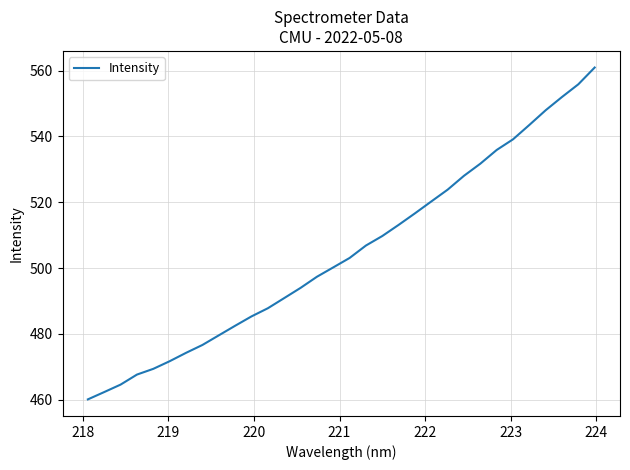

What is the smallest value displayed?

460.1